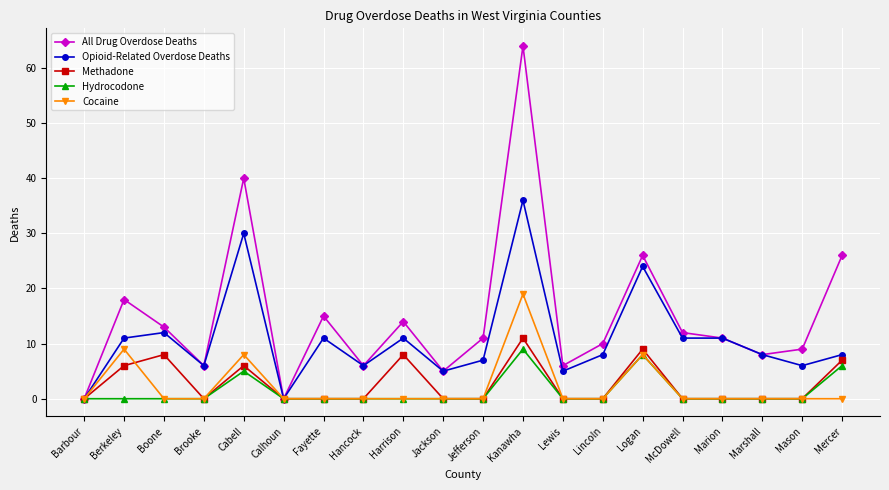

What is the label of the 9th point from the left?

Harrison